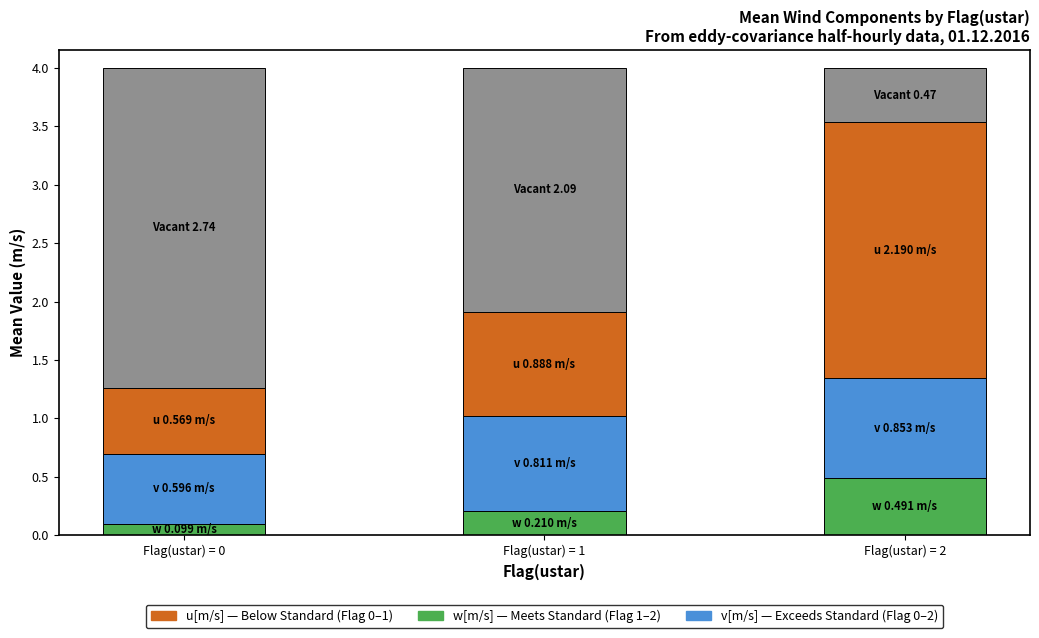

How many distinct data groups are displayed?

4